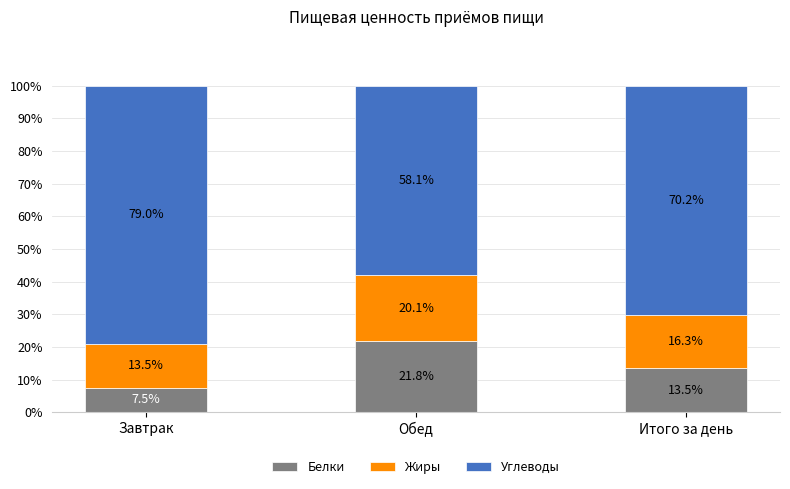

Does the chart contain stacked bars?

Yes